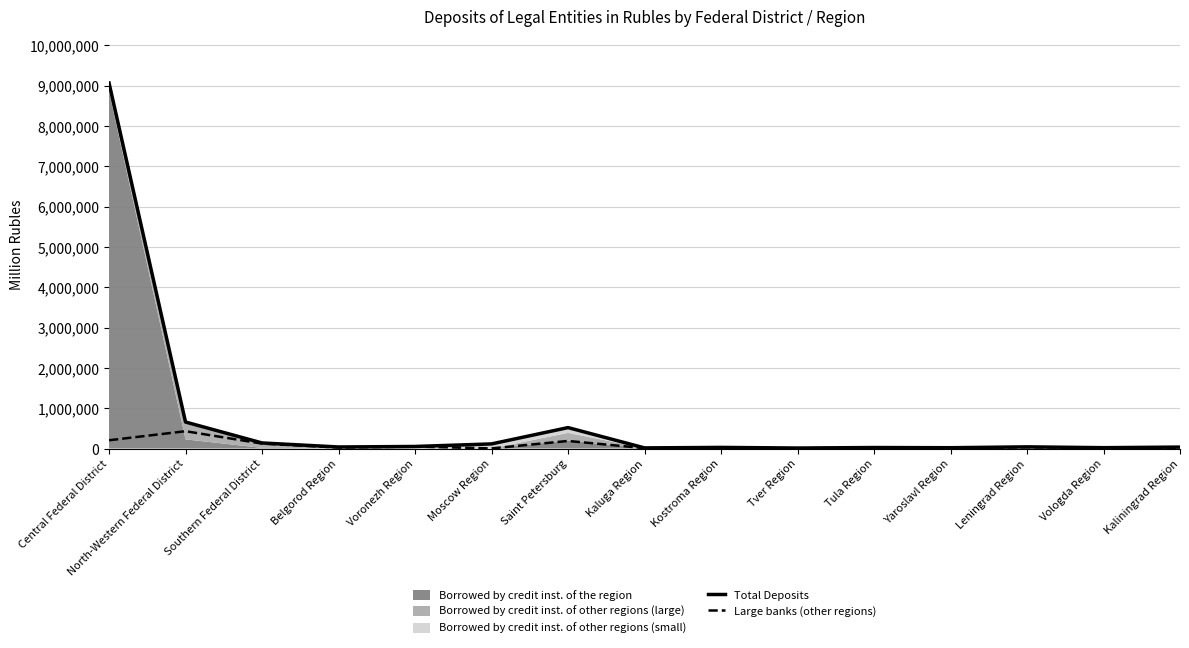

How many data points in Total Deposits are less than 37893?

7